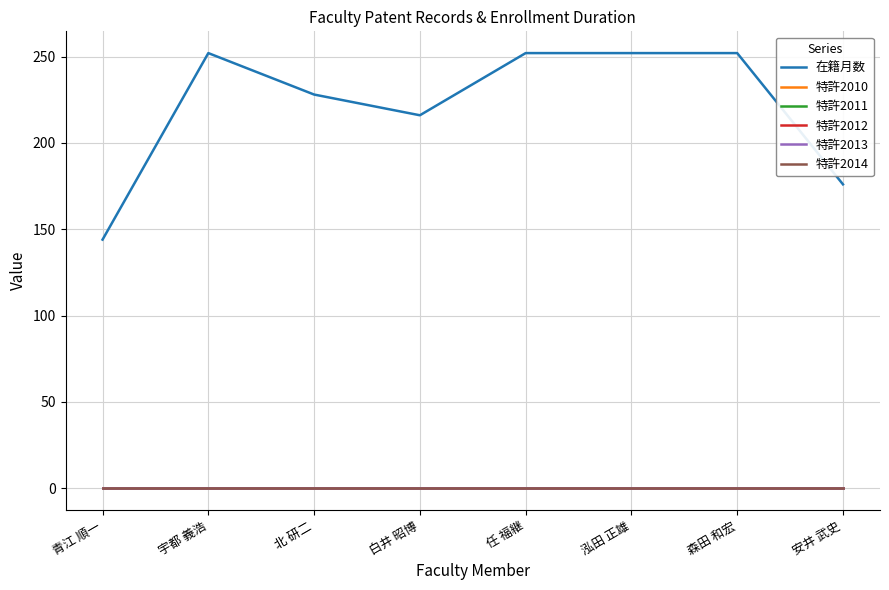

True or false: 特許2010 and 特許2011 intersect in this chart.

False